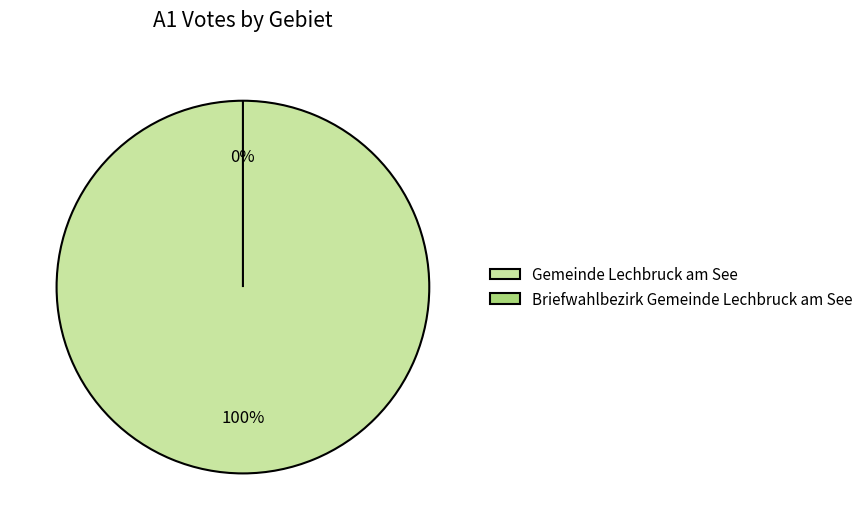

Is there any slice that represents more than half of the pie?

Yes